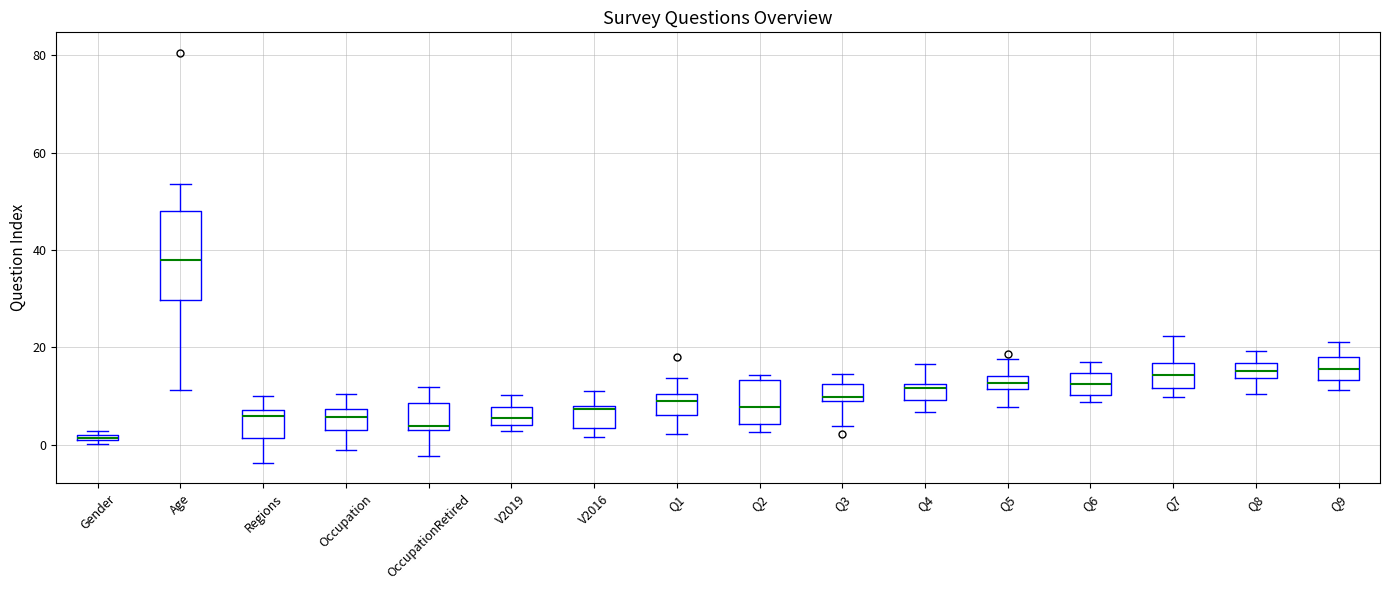

Where is the upper edge of the box for Q3 on the y-axis? The values are not printed on the chart, so give them approximately, as read against the axis.

12